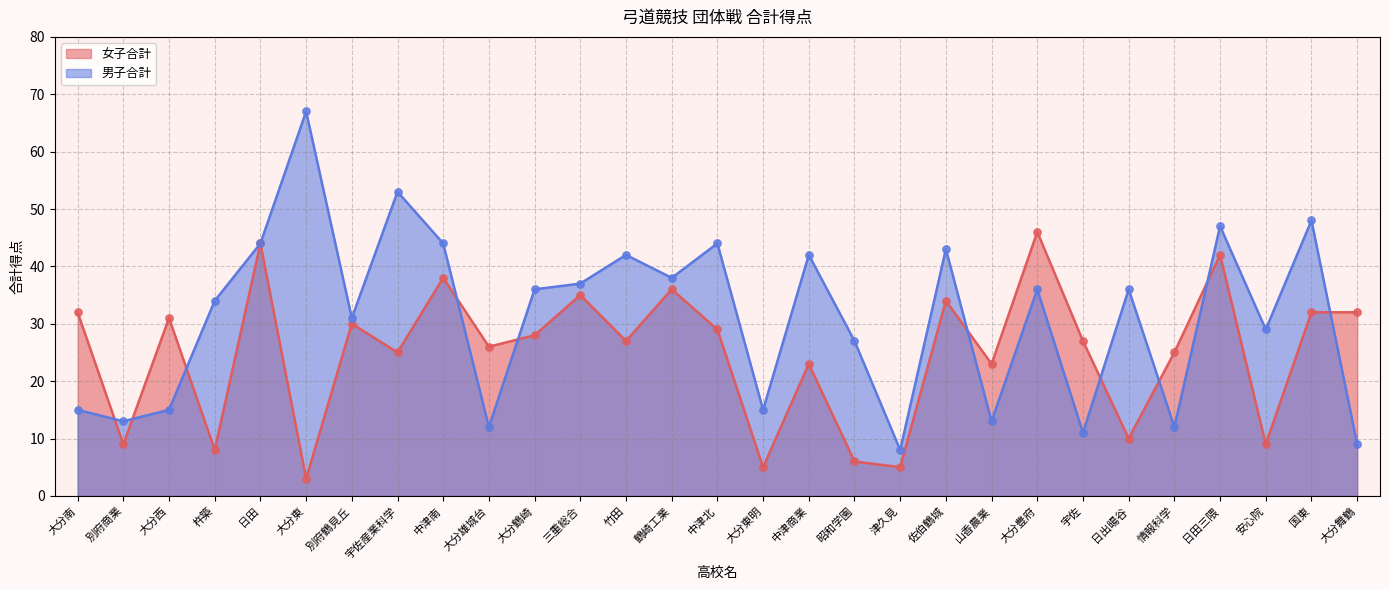

Which series contains the highest Y value?

男子合計